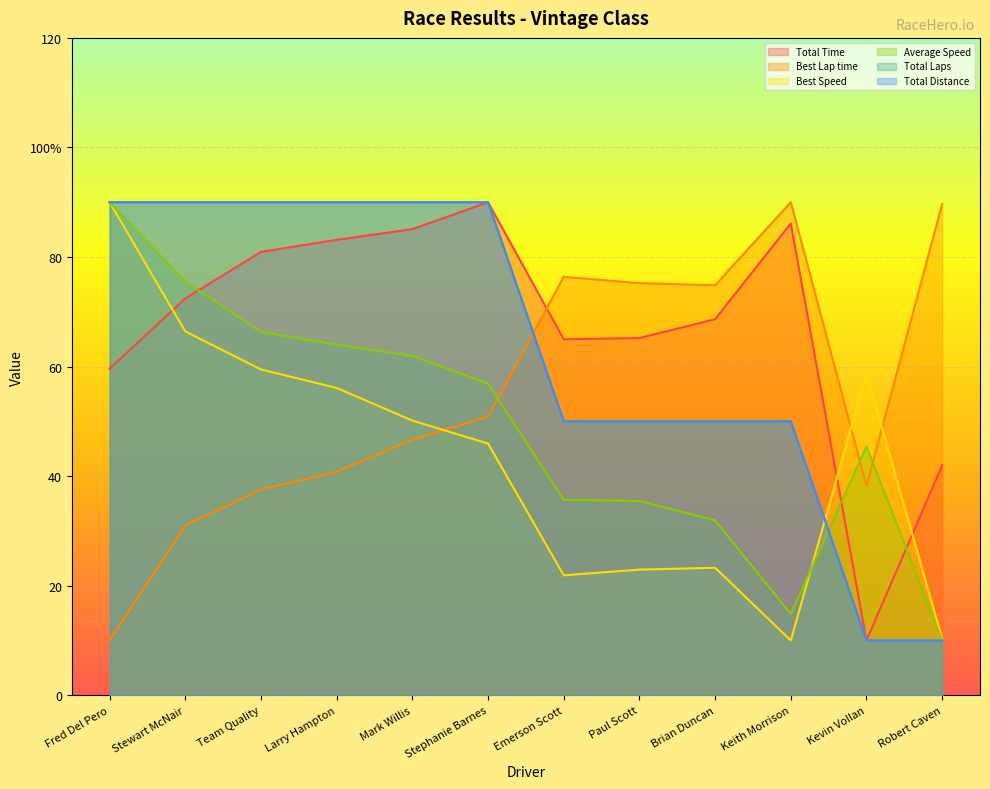

Which label corresponds to the smallest value in the chart?

Kevin Vollan